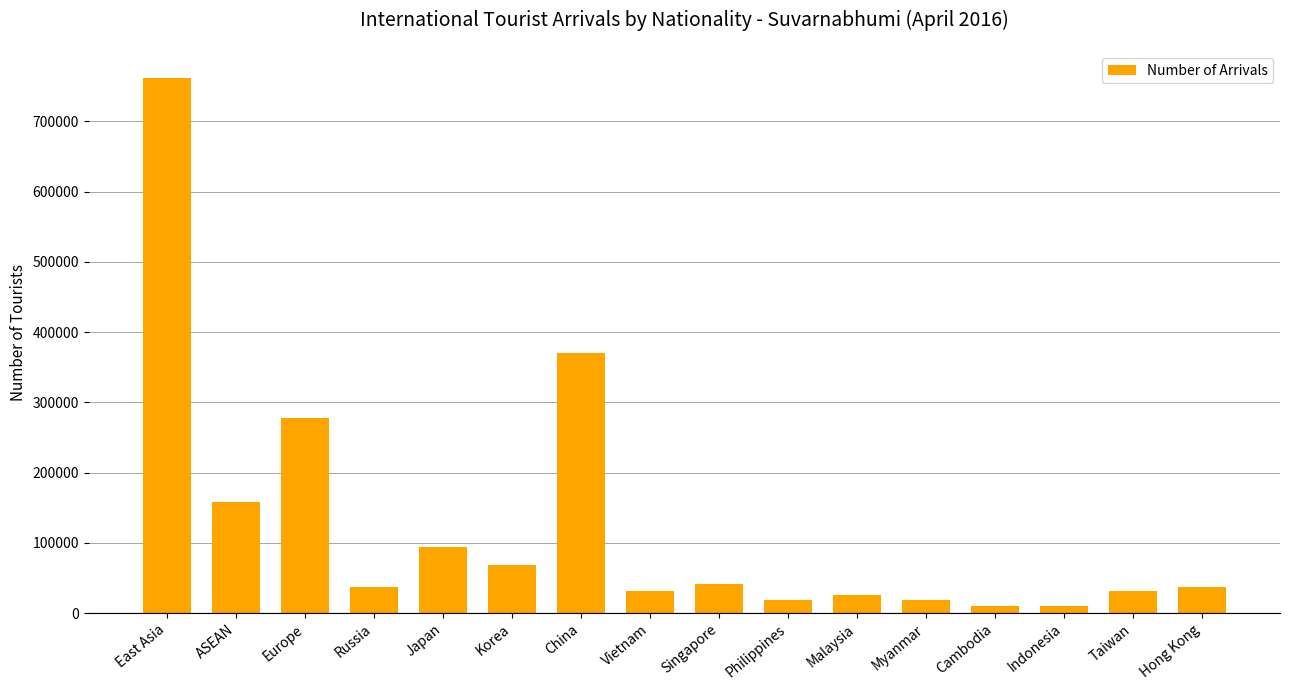

What position from the right is Korea?

11